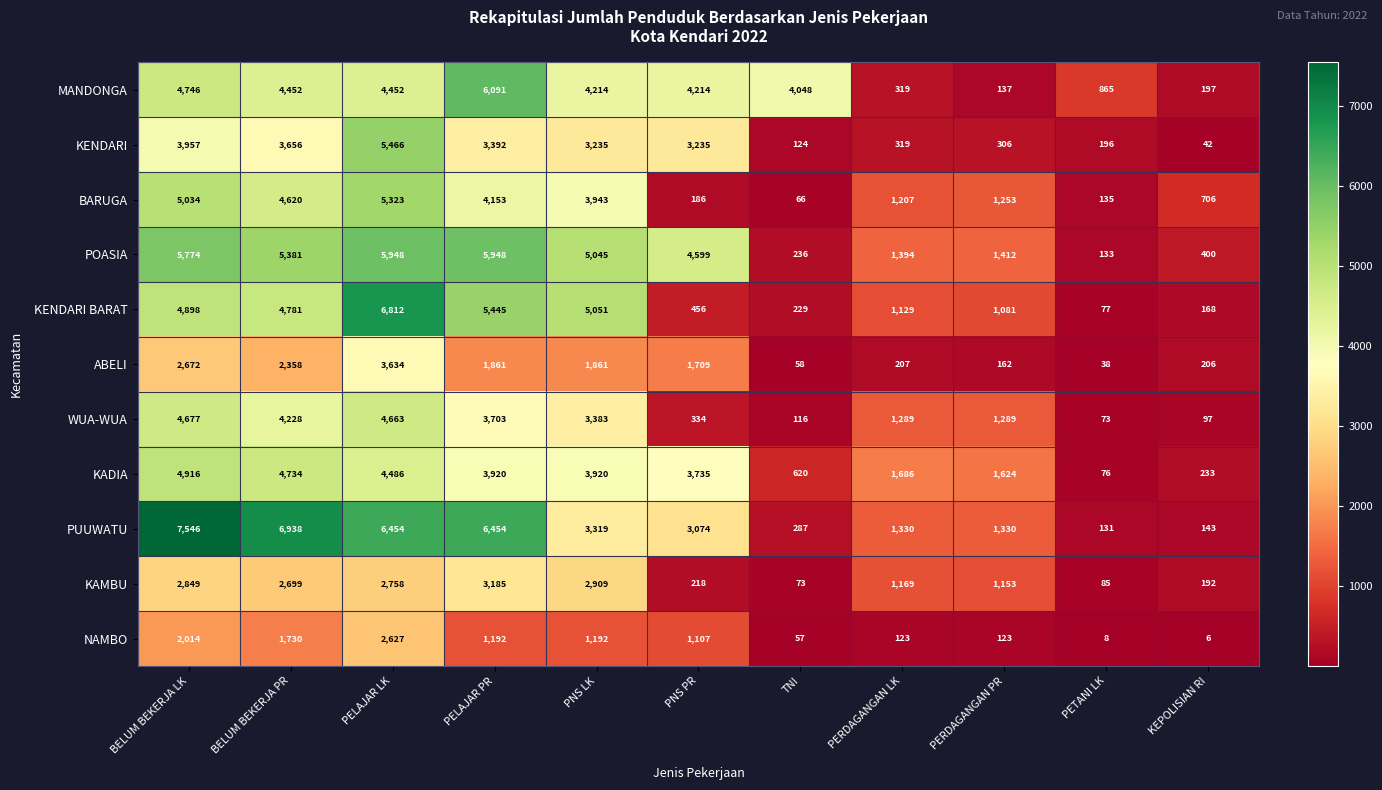

Count the number of data series in this chart.

11